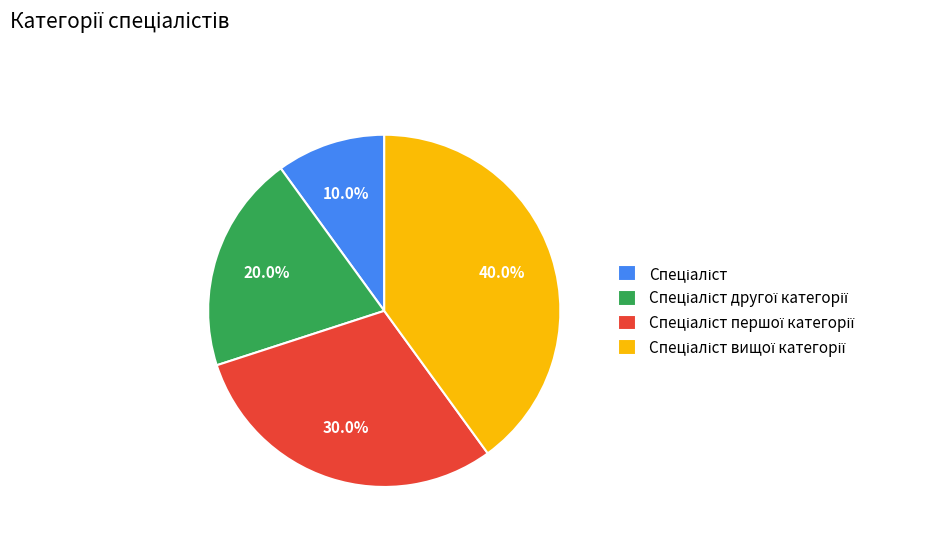

Is there a majority slice in this chart?

No